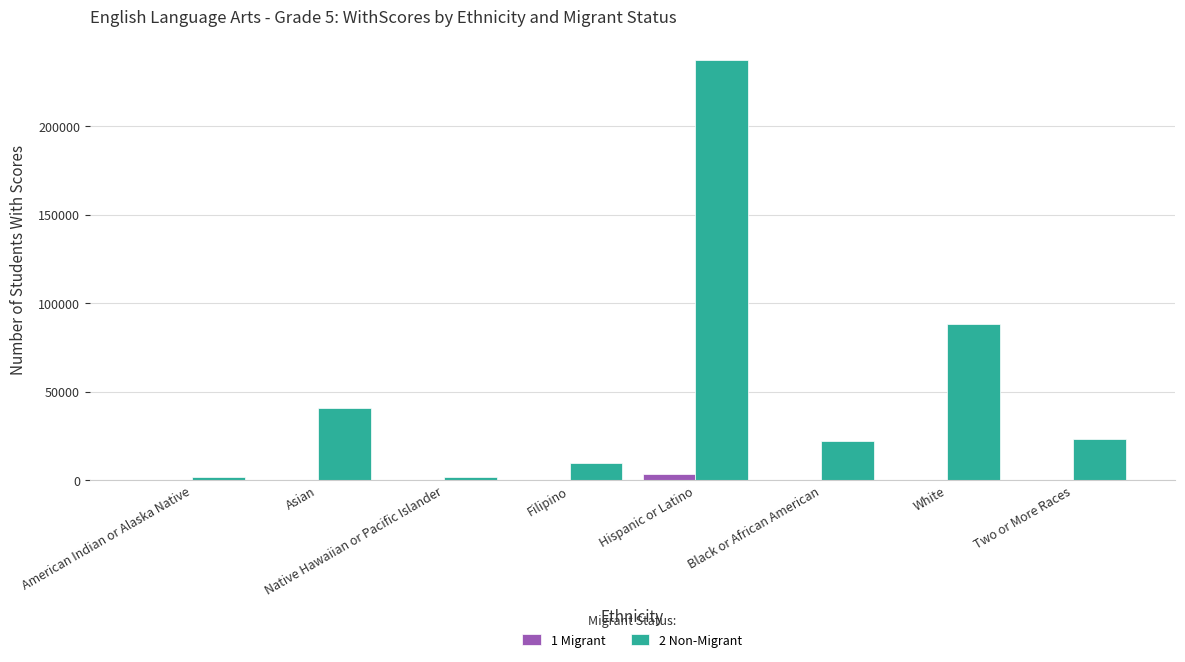

What is the greatest value displayed?

237250